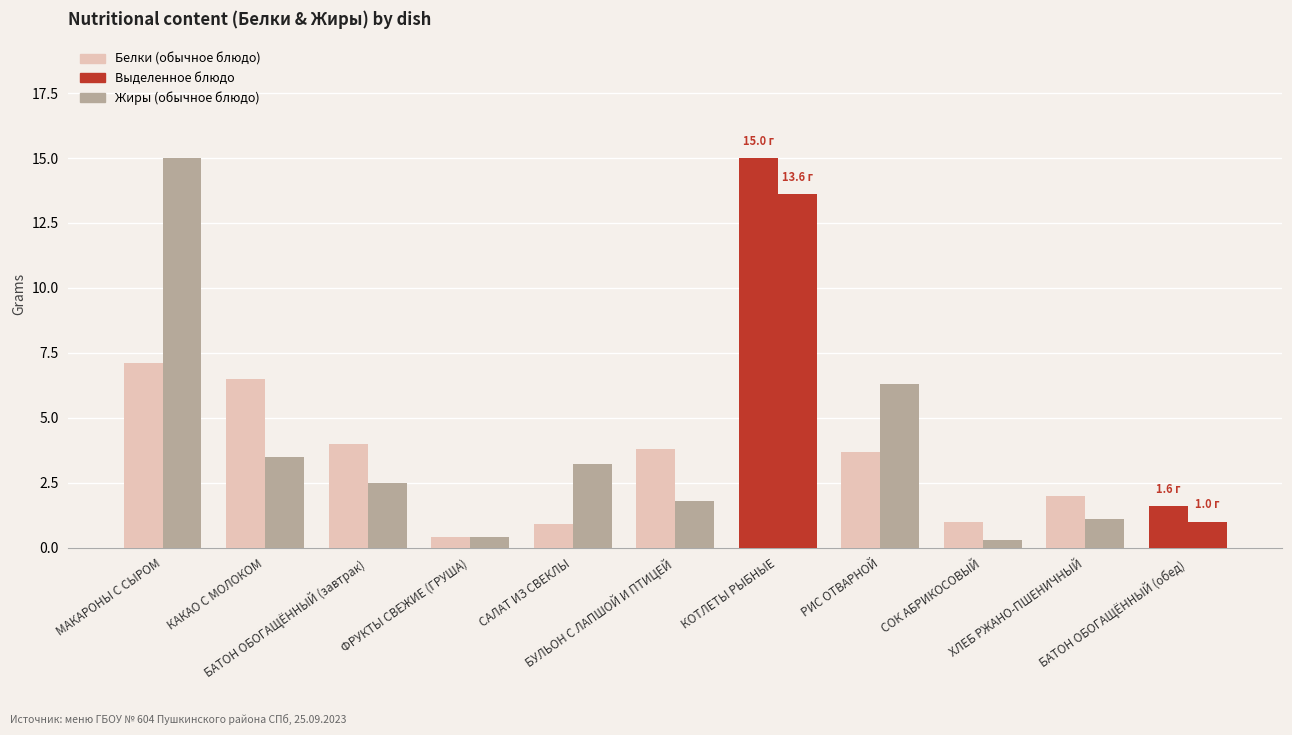

What is the label of the 9th bar from the right?

БАТОН ОБОГАЩЁННЫЙ (завтрак)